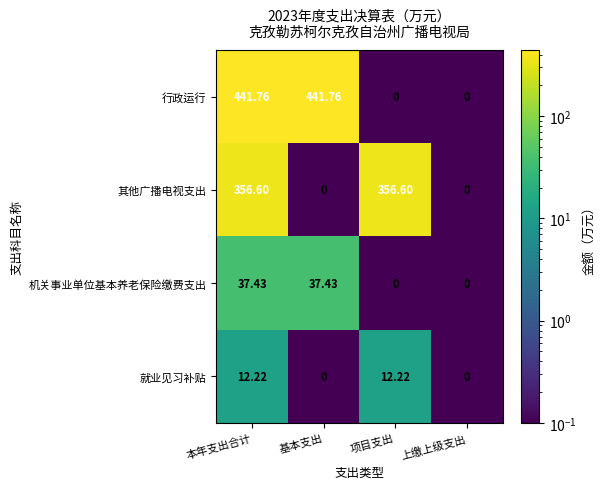

Rank the series at 本年支出合计 from highest to lowest value.

行政运行, 其他广播电视支出, 机关事业单位基本养老保险缴费支出, 就业见习补贴